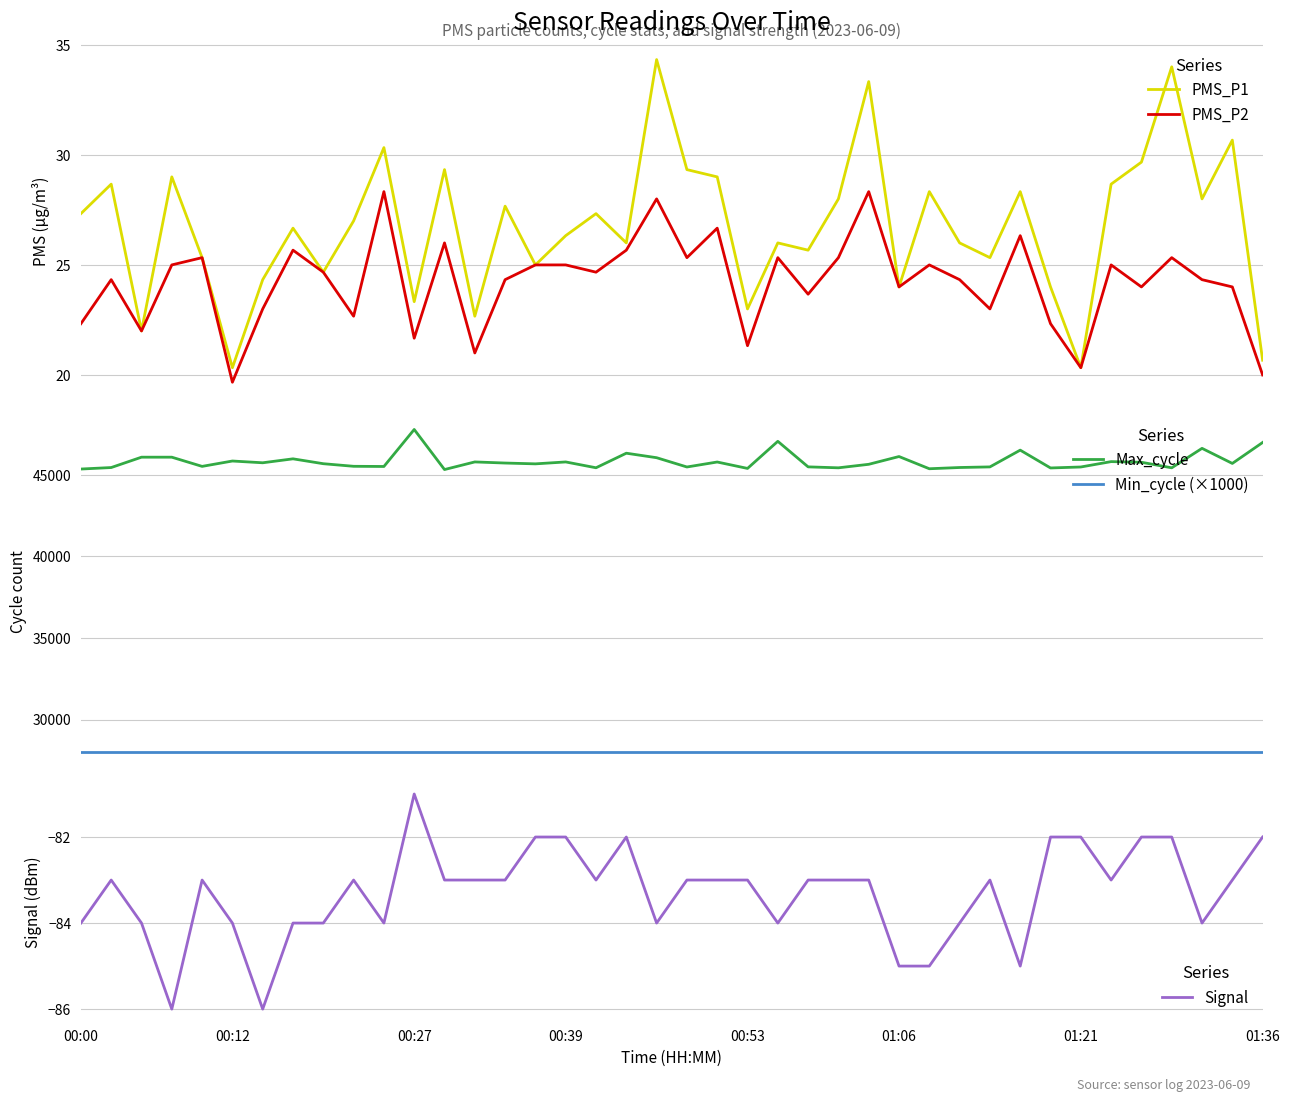

At how many categories does at least one series exceed 43485?

40